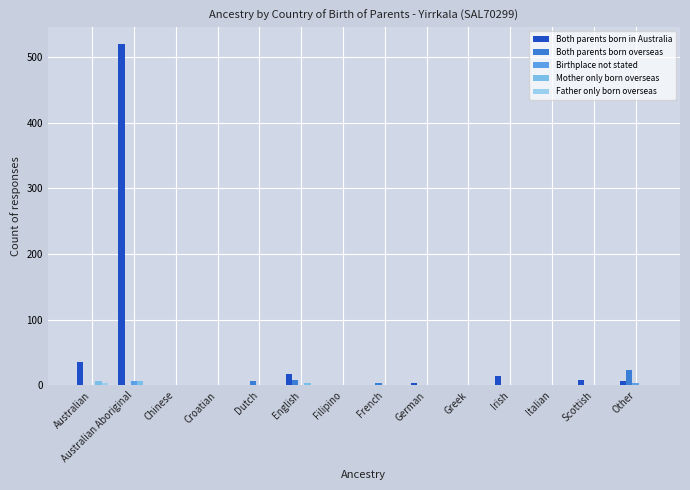

List the series in order of their peak value, lowest first.

Father only born overseas, Mother only born overseas, Birthplace not stated, Both parents born overseas, Both parents born in Australia